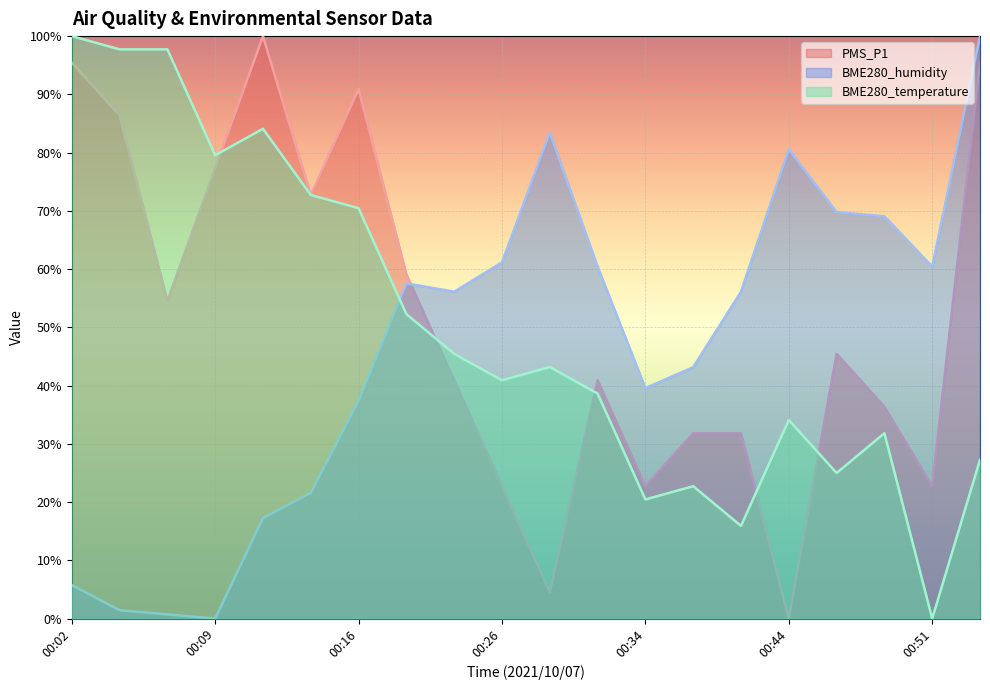

Is it true that BME280_humidity equals 57.6 at 00:19?

True